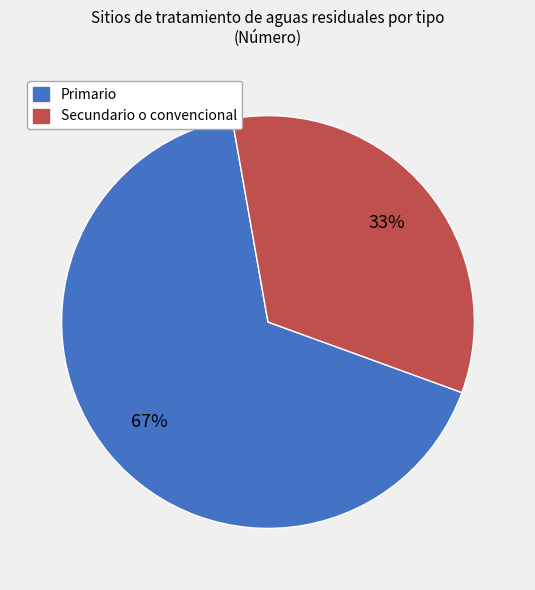

Is the sum of Primario and Secundario o convencional greater than half?

Yes